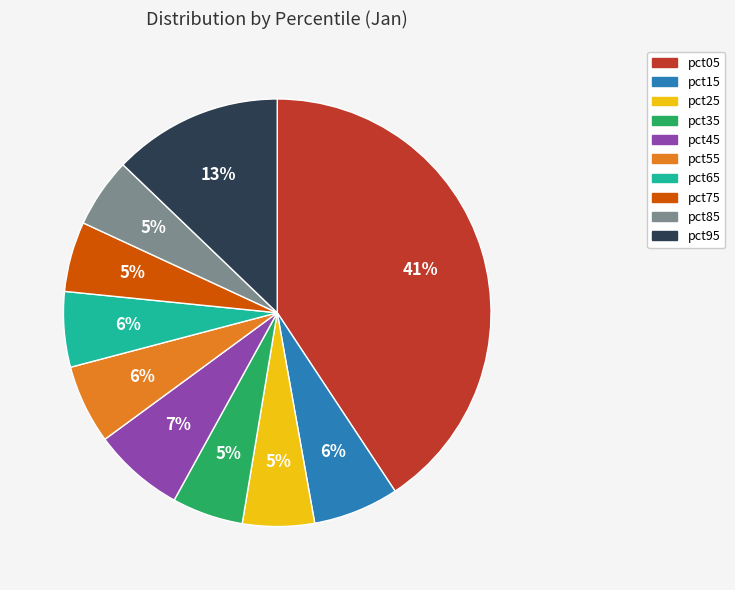

Is it true that pct35 is 5% of the pie?

True